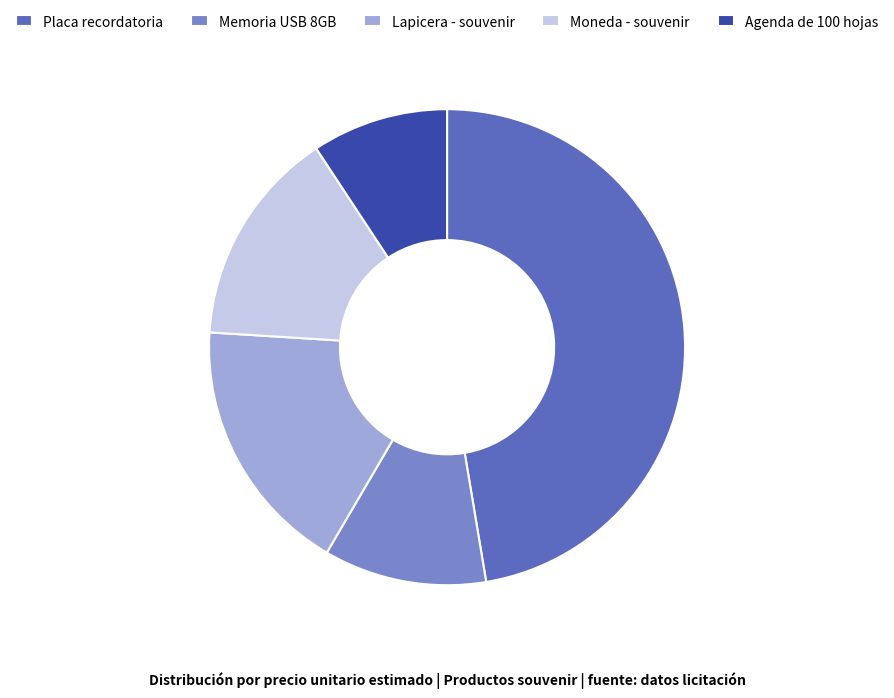

What is the largest slice in the pie chart?

Placa recordatoria